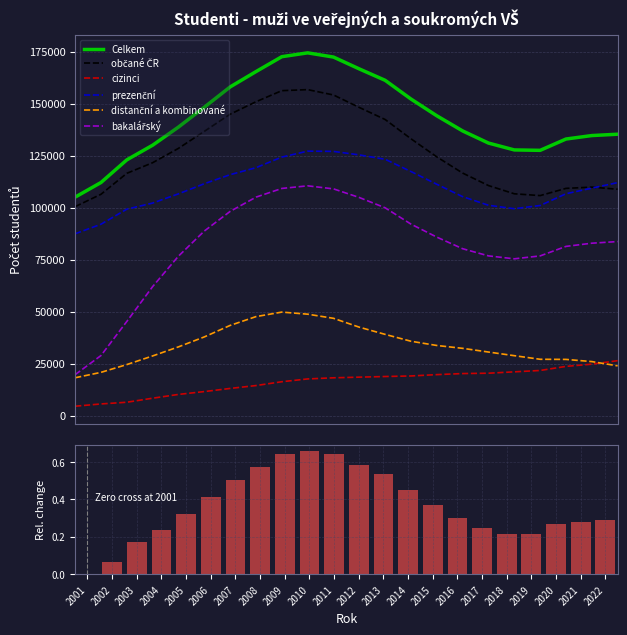

Reading left to right, extract all data points from this chart.

Celkem: 105097	112126	123013	130056	138786	148321	158078	165448	172611	174456	172430	166729	161249	152247	144196	136918	131083	127785	127585	133028	134693	135339
občané ČR: 100529	106467	116537	121646	128551	136714	144962	150949	156280	156778	154207	148197	142406	133140	124440	116652	110653	106694	105832	109307	109902	108885
cizinci: 4572	5665	6486	8424	10244	11613	13120	14504	16348	17689	18234	18544	18853	19117	19761	20271	20441	21097	21755	23725	24793	26464
prezenční: 87475	92068	99312	102245	106680	111546	115893	119248	124346	127208	127083	125392	123286	117399	111275	105316	101181	99522	101071	106719	109422	112076
distanční a kombinované: 18259	20851	24592	28746	33107	37892	43420	47653	49822	48819	46833	42562	39111	35806	33770	32397	30619	28865	27139	27078	26029	23981
bakalářský: 19750	28935	45325	62088	76733	88789	98235	105083	109269	110527	109068	104910	99956	92113	85866	80288	76850	75434	76839	81407	82941	83734